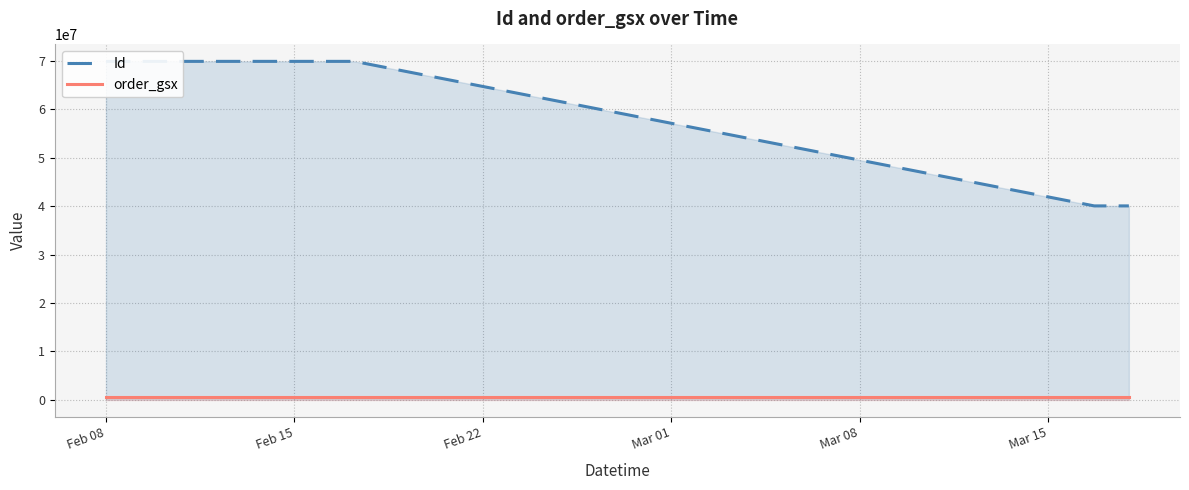

What is the label of the 4th point from the left?

Mar 01